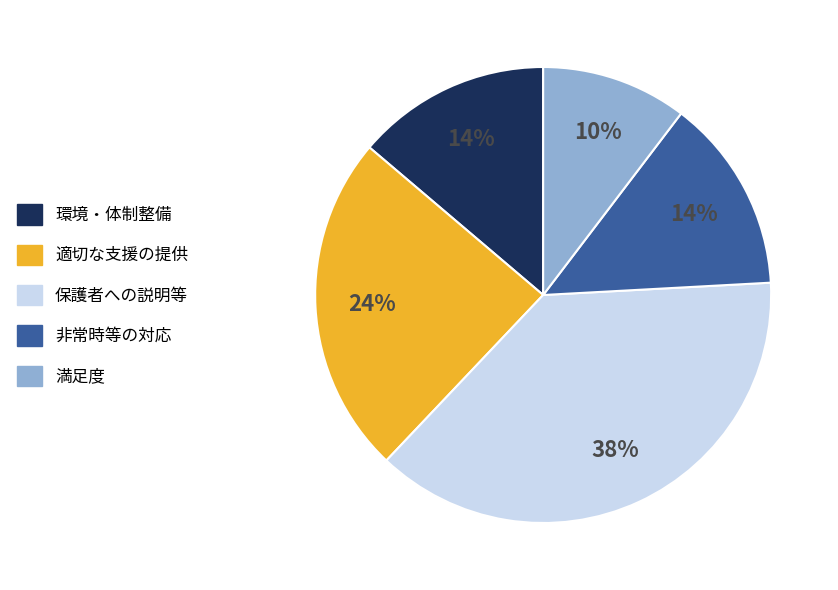

Which slice is the largest?

保護者への説明等